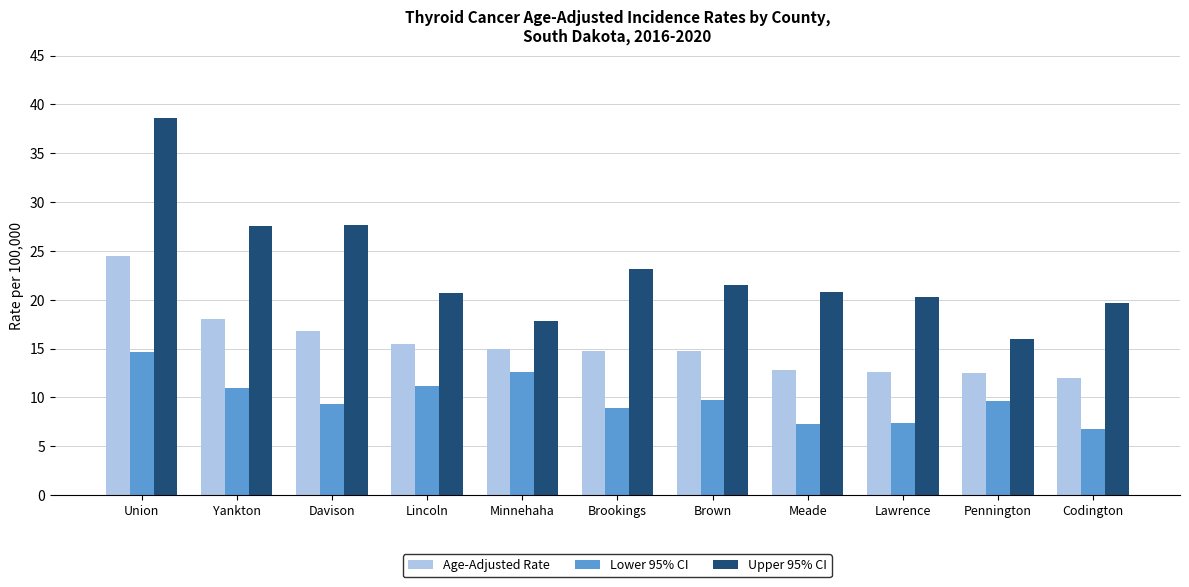

List the series in order of their overall mean, lowest first.

Lower 95% CI, Age-Adjusted Rate, Upper 95% CI